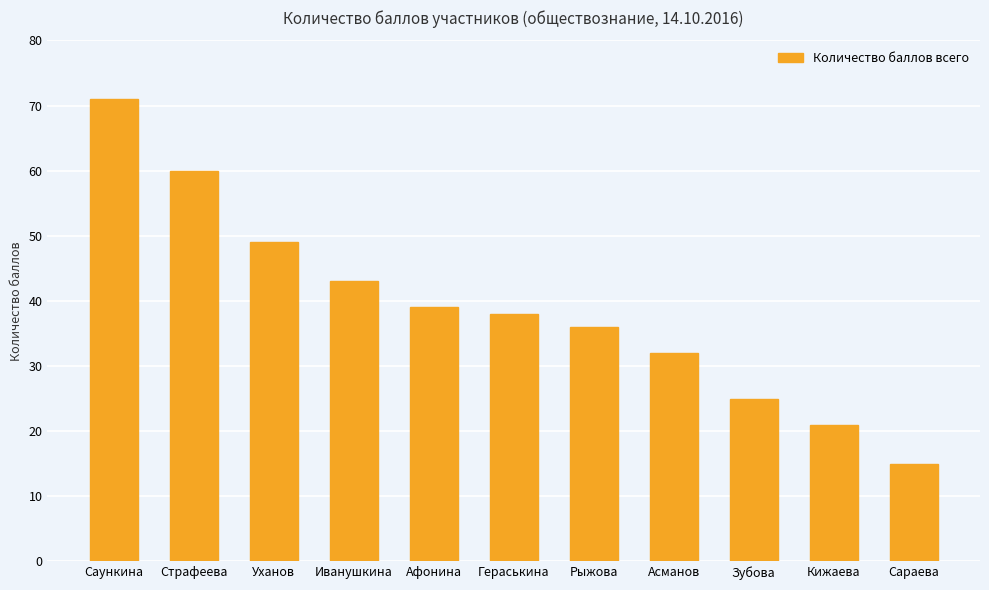

True or false: the data shows 85 at Страфеева.

False